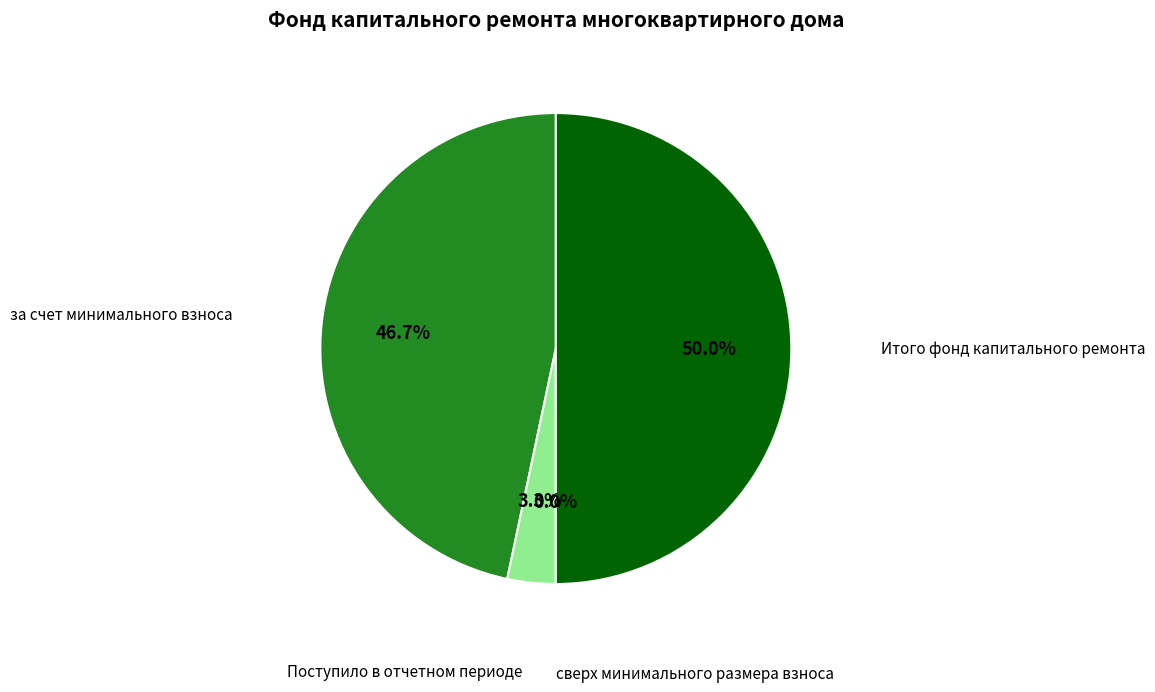

To the nearest percent, what percentage of the pie is Итого фонд капитального ремонта?

50%